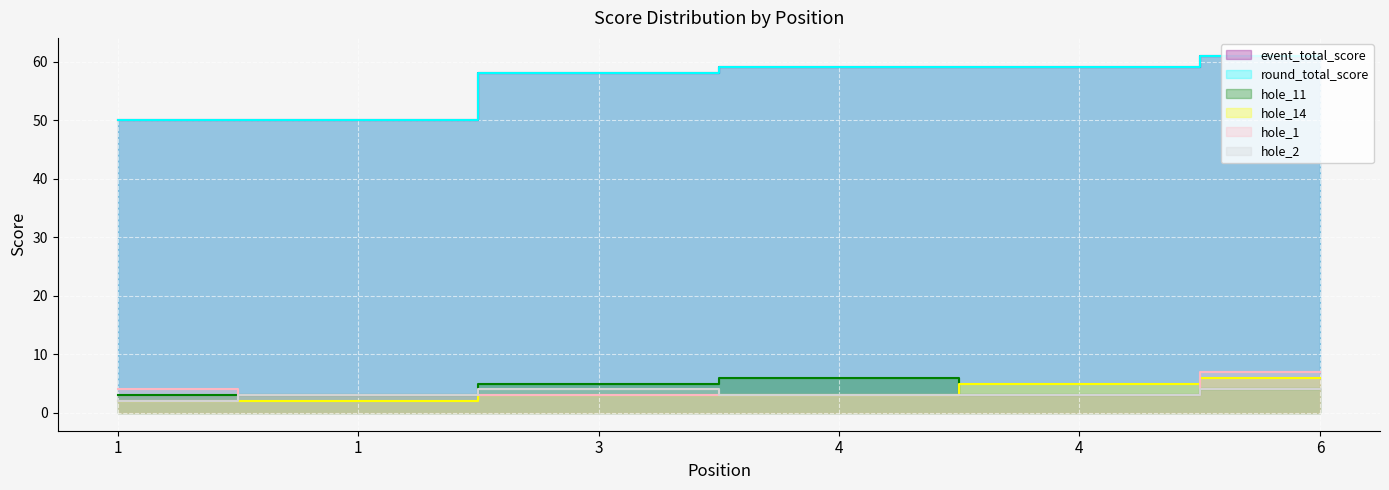

List the series in order of their peak value, lowest first.

hole_2, hole_11, hole_14, hole_1, event_total_score, round_total_score